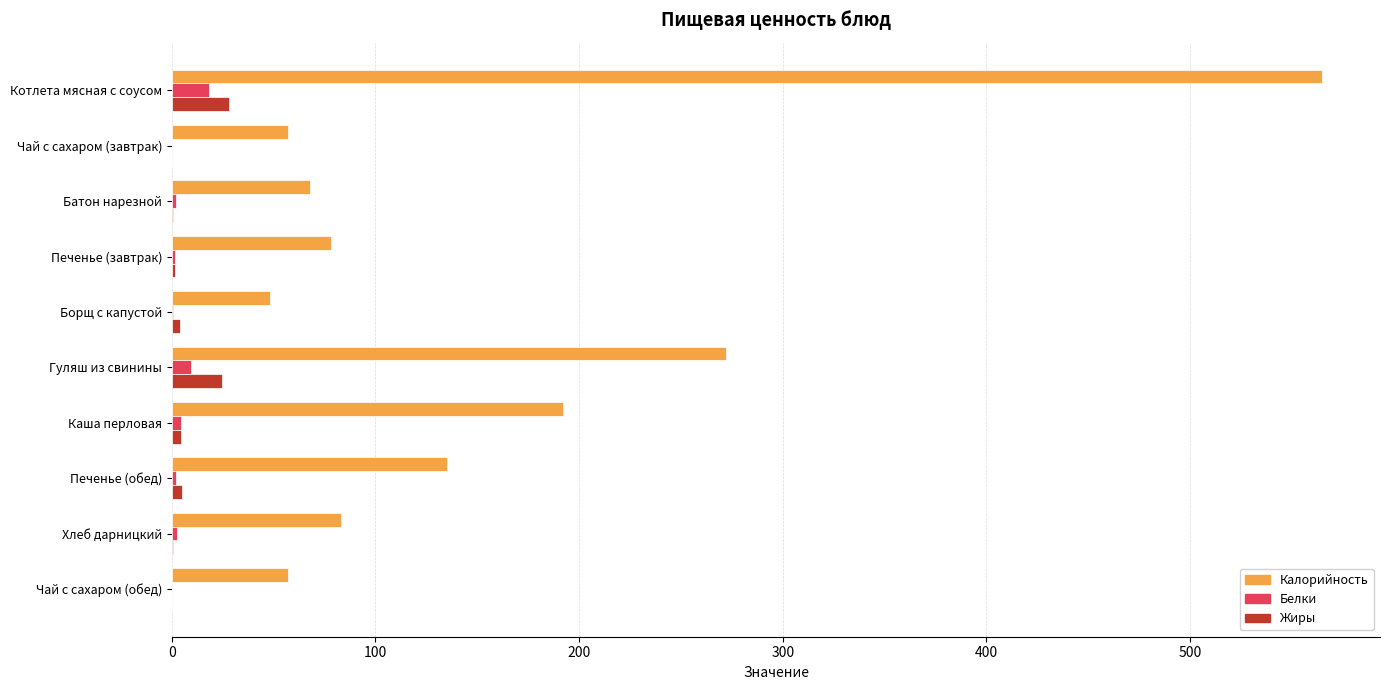

Which label corresponds to the largest value in the chart?

Котлета мясная с соусом